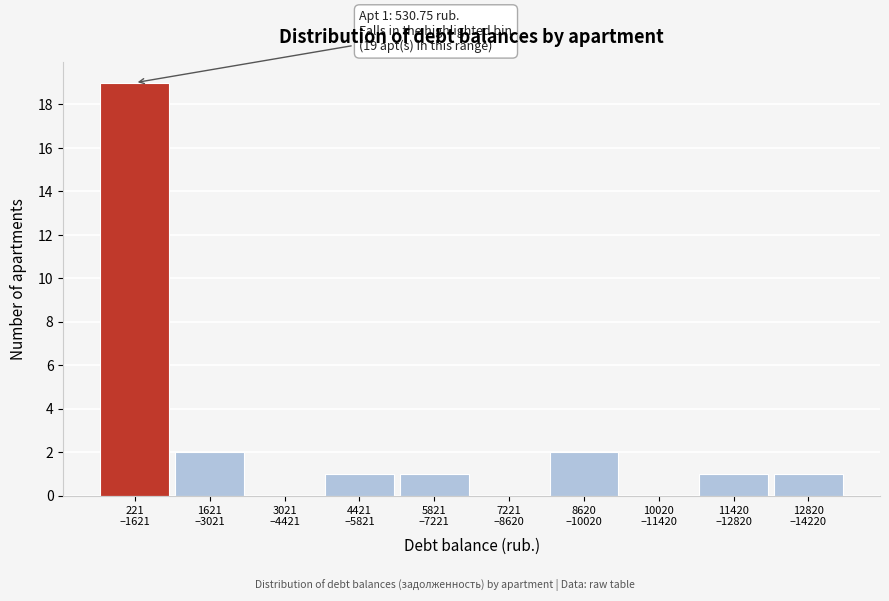

What is the maximum value shown in the chart?

19